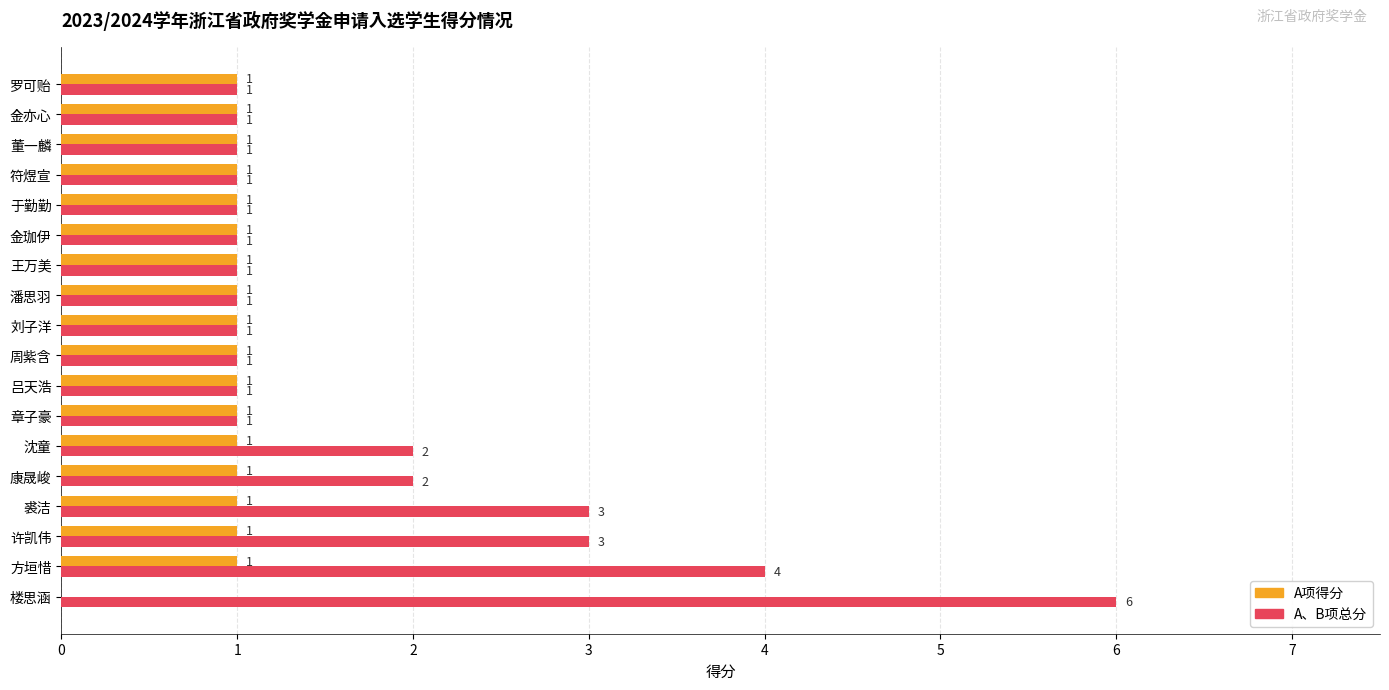

True or false: A项得分 has a value of 1 at 金亦心.

True